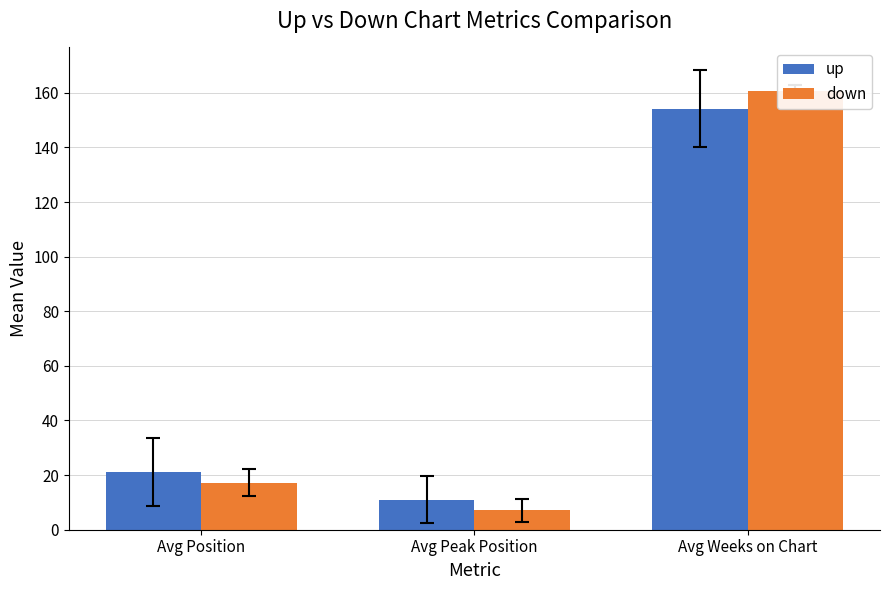

Reading right to left, extract all data points from this chart.

up: Avg Weeks on Chart=154.1	Avg Peak Position=10.9	Avg Position=21.2
down: Avg Weeks on Chart=160.6	Avg Peak Position=7.1	Avg Position=17.3